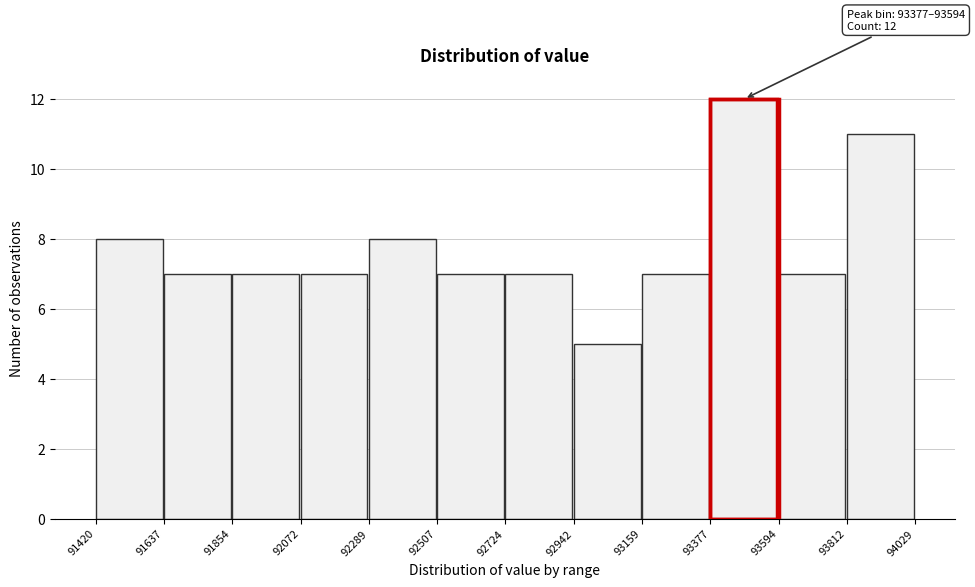

Over which range of the x-axis is the bar tallest?

93377 to 93594